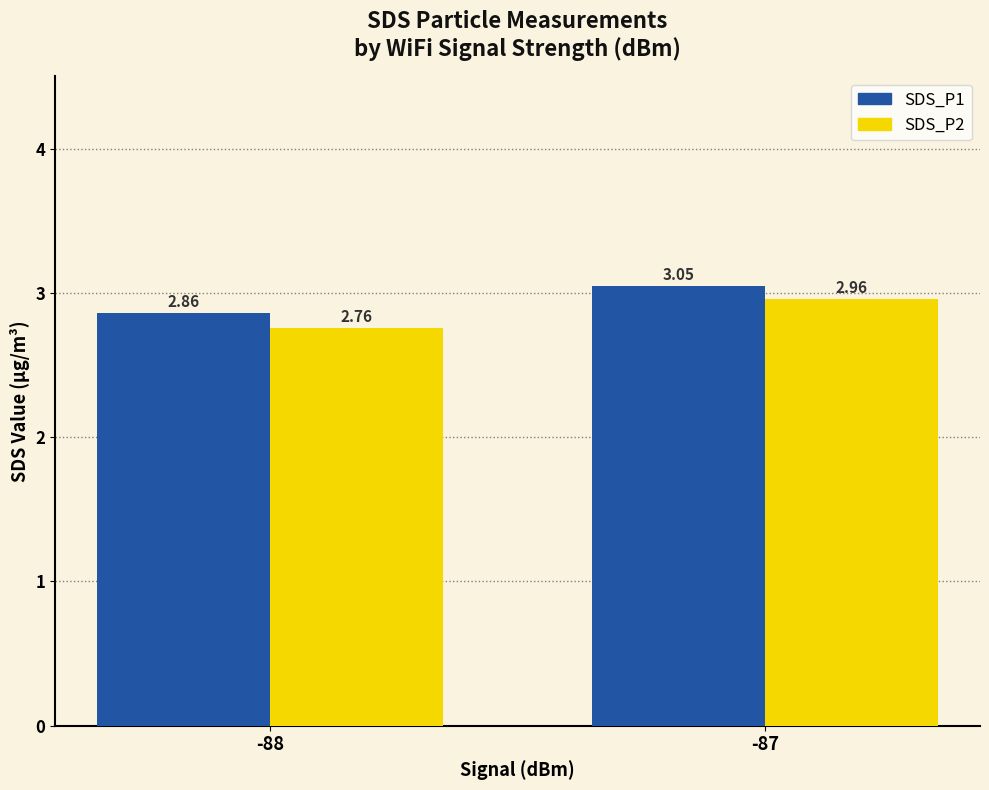

What is the sum of all SDS_P2 values?

5.7